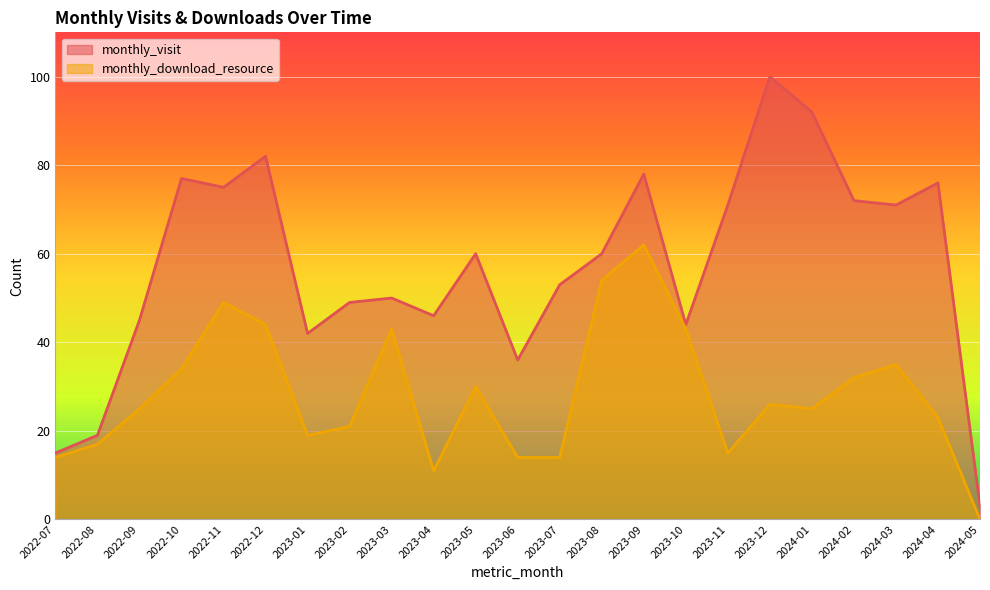

True or false: monthly_download_resource and monthly_visit cross at least once.

False